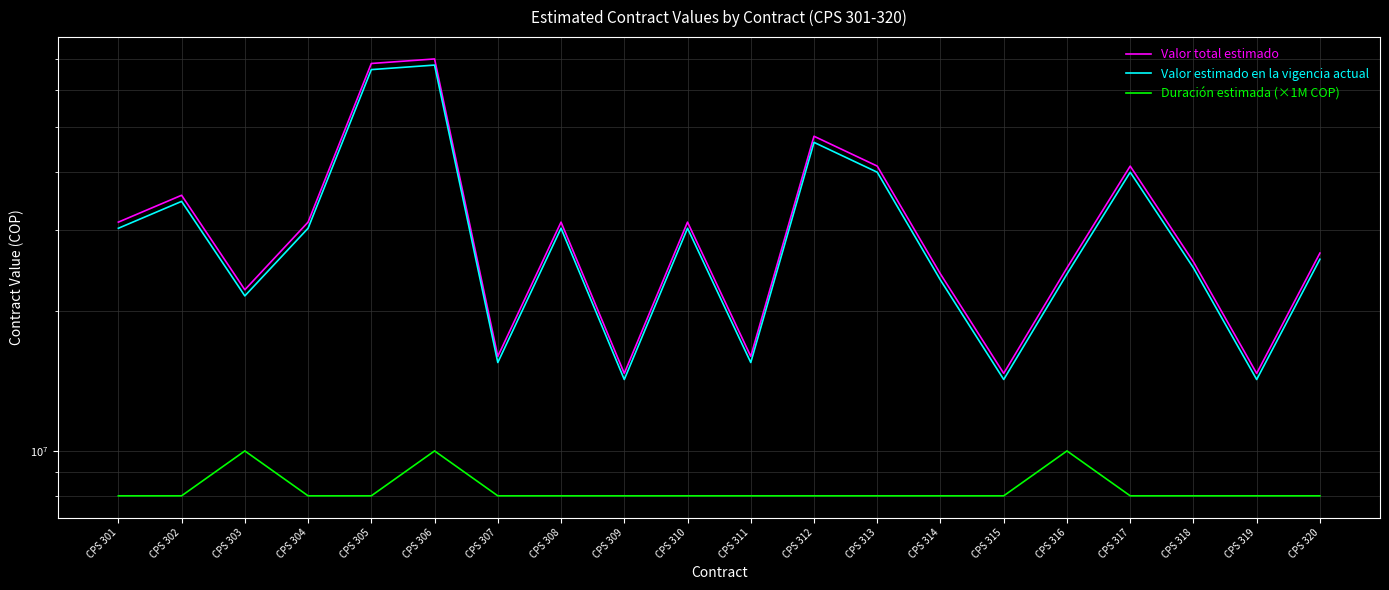

The value of Valor estimado en la vigencia actual at CPS 311 is 23604736. True or false?

False